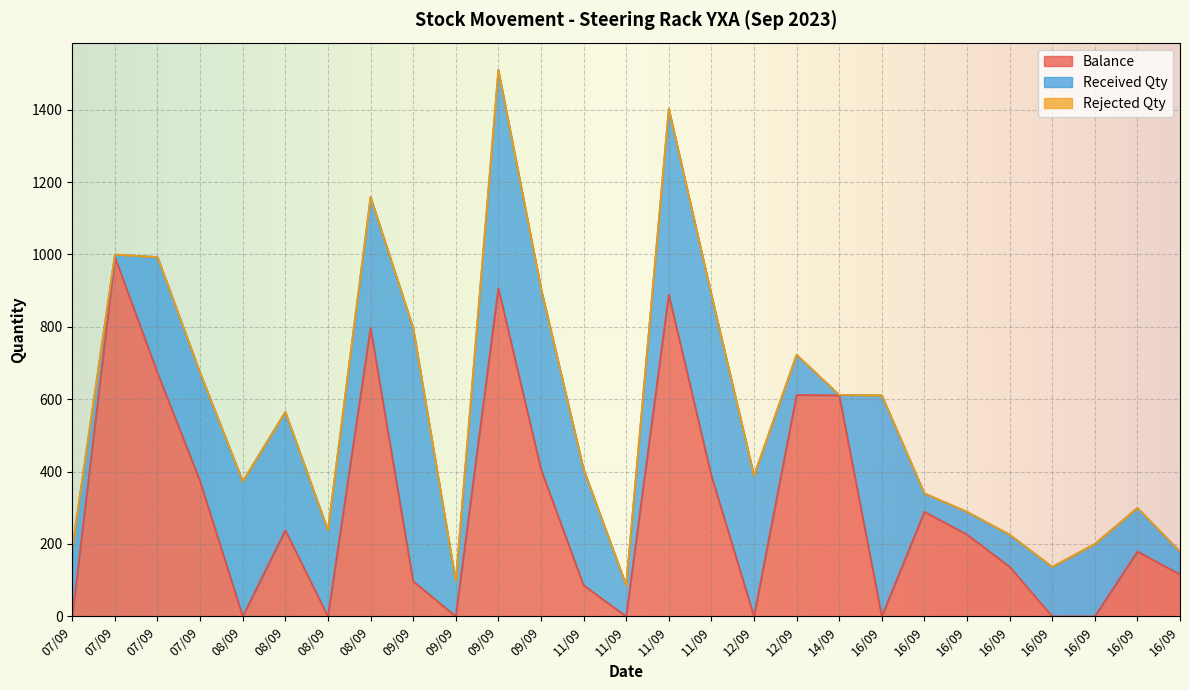

At 08/09, list the series in order from largest to smallest.

Received Qty, Balance, Rejected Qty